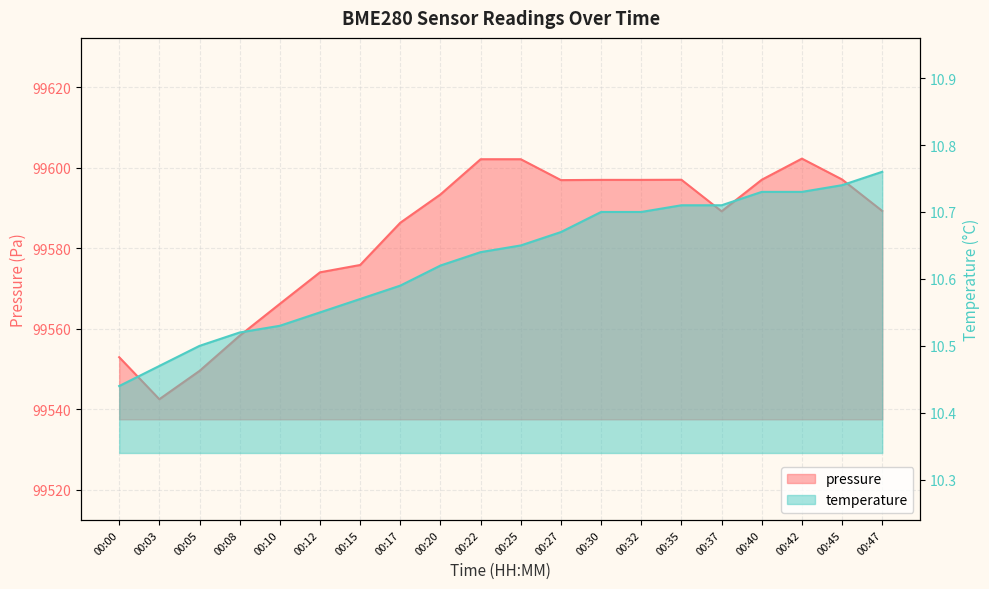

What is the spread (max minus min) of values at 00:37?

99578.5